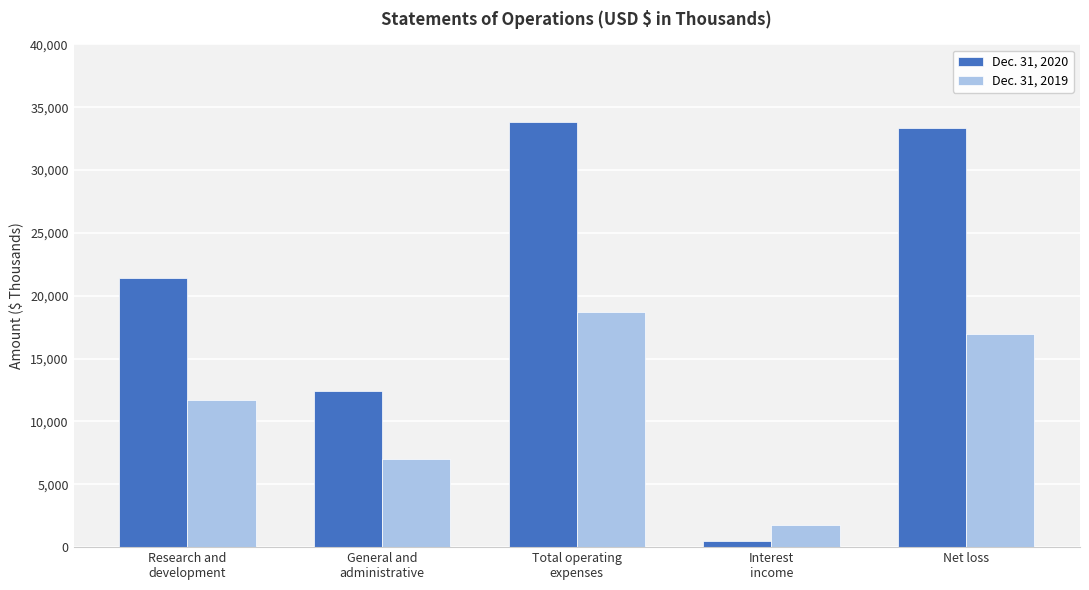

At which category is the sum across all series the highest?

Total operating
expenses